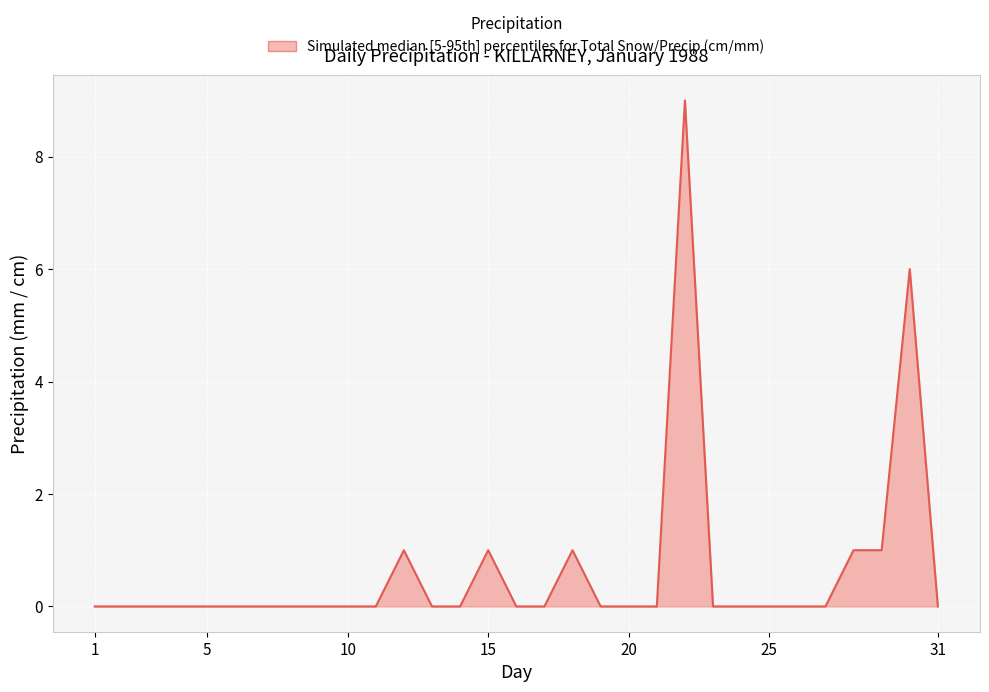

Reading right to left, extract all data points from this chart.

0	6	1	1	0	0	0	0	0	9	0	0	0	1	0	0	1	0	0	1	0	0	0	0	0	0	0	0	0	0	0